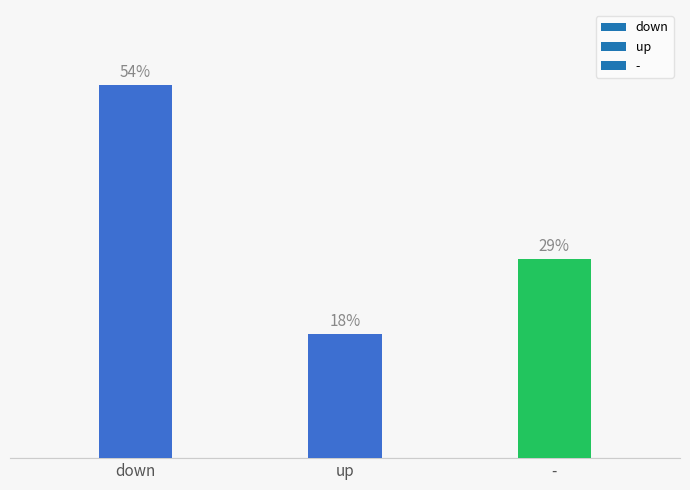

Does the chart contain any negative values?

No